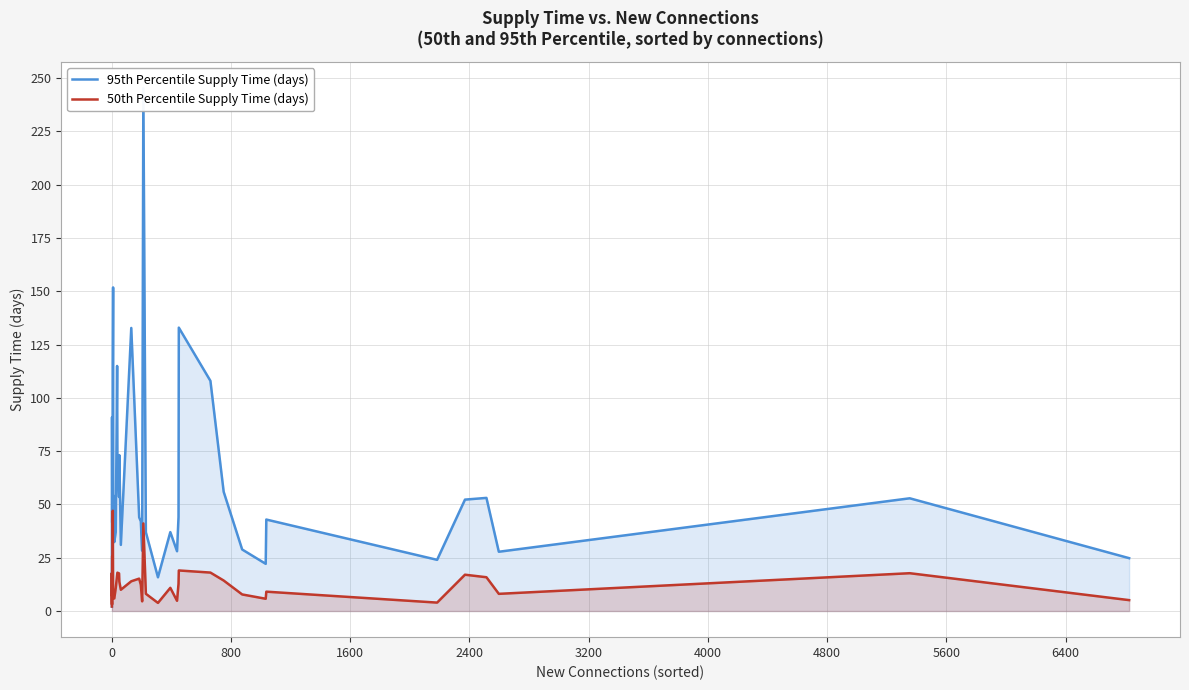

What is the value of the 95th Percentile Supply Time (days) point at the 12th from the left?

32.4